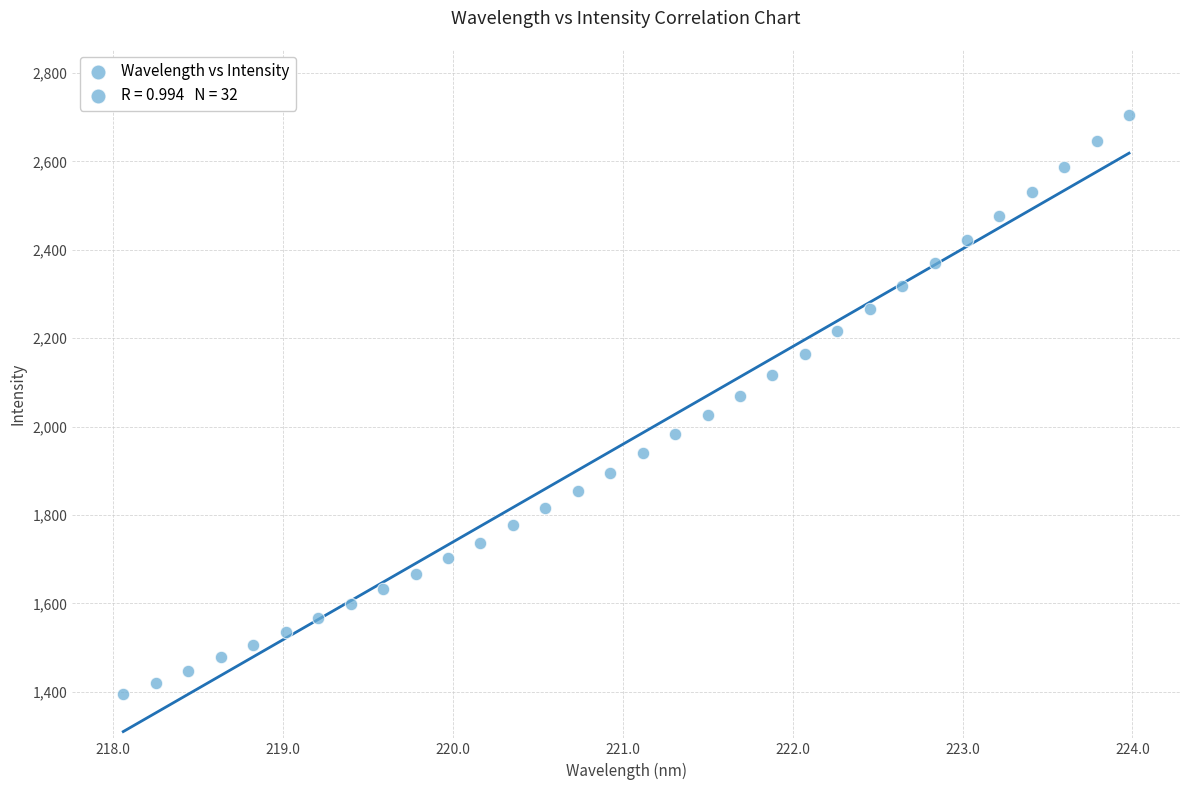

What is the range of X values (max minus min)?

5.9